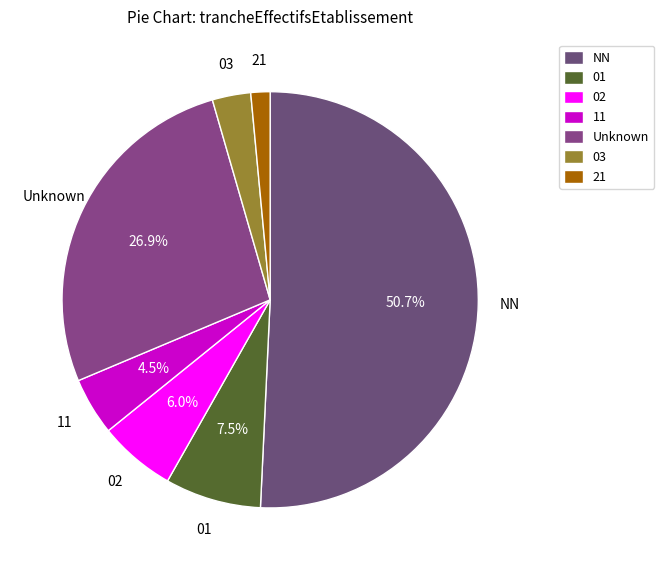

What percentage is NOT represented by 01?

92.5%